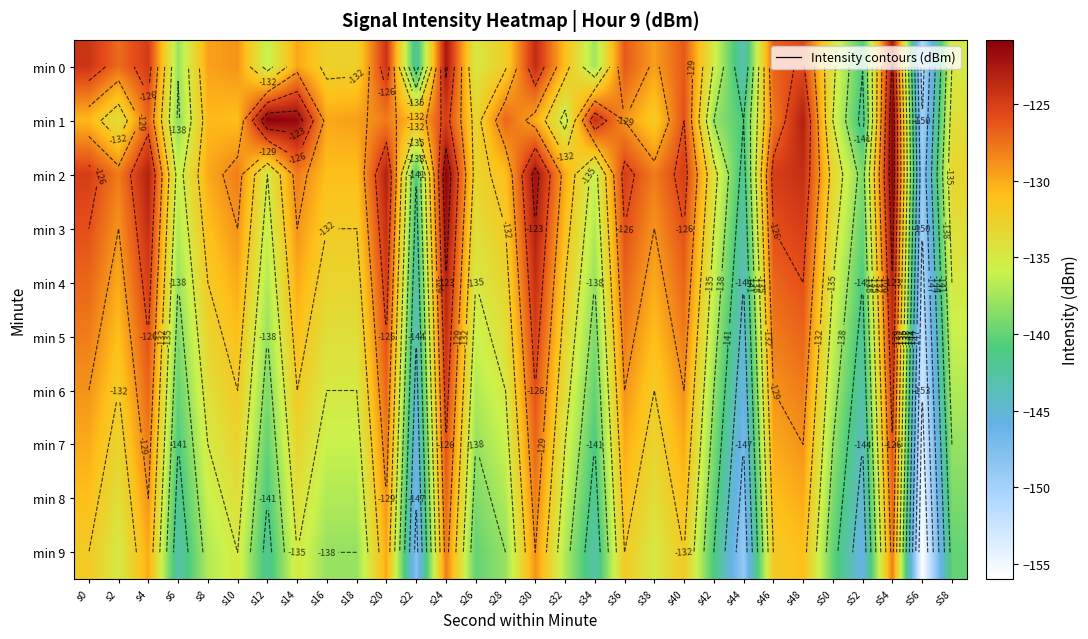

Rank the series by their maximum value, from lowest to highest.

min 9, min 8, min 7, min 6, min 5, min 4, min 0, min 3, min 2, min 1